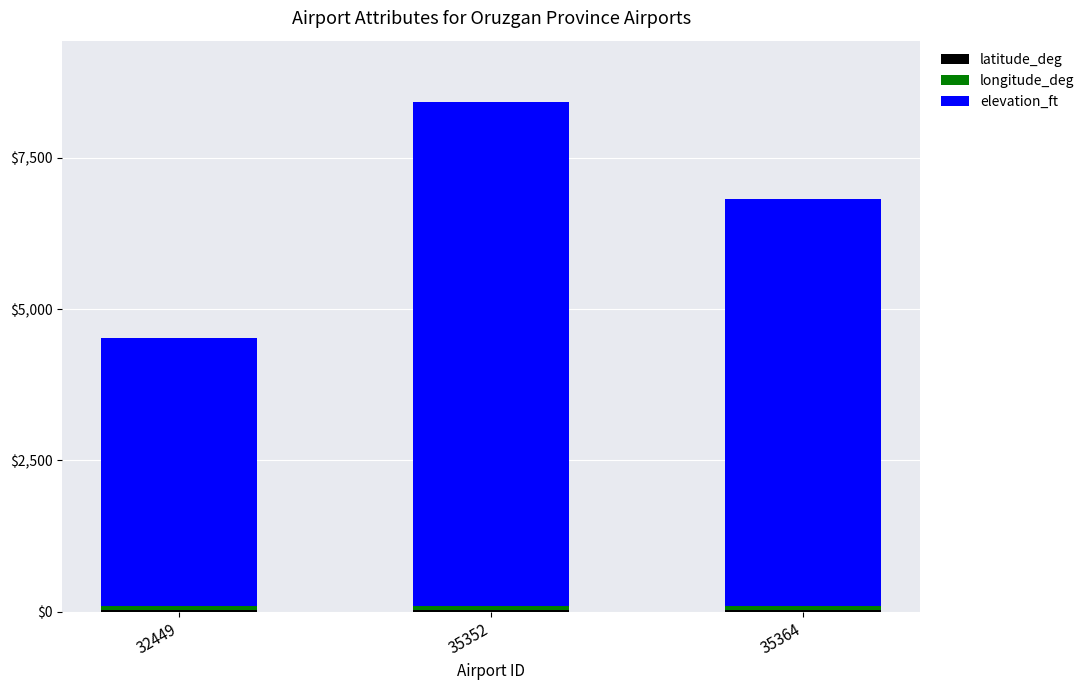

Count the number of categories in the chart.

3